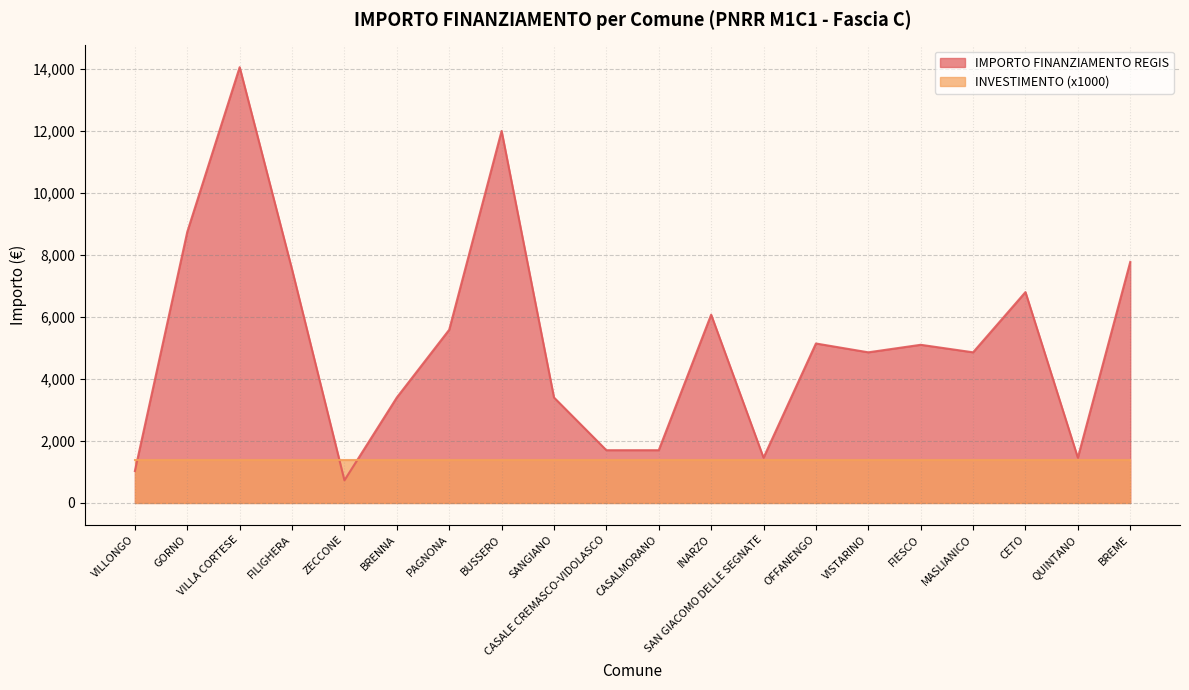

At which label does the data first exceed 5103?

GORNO